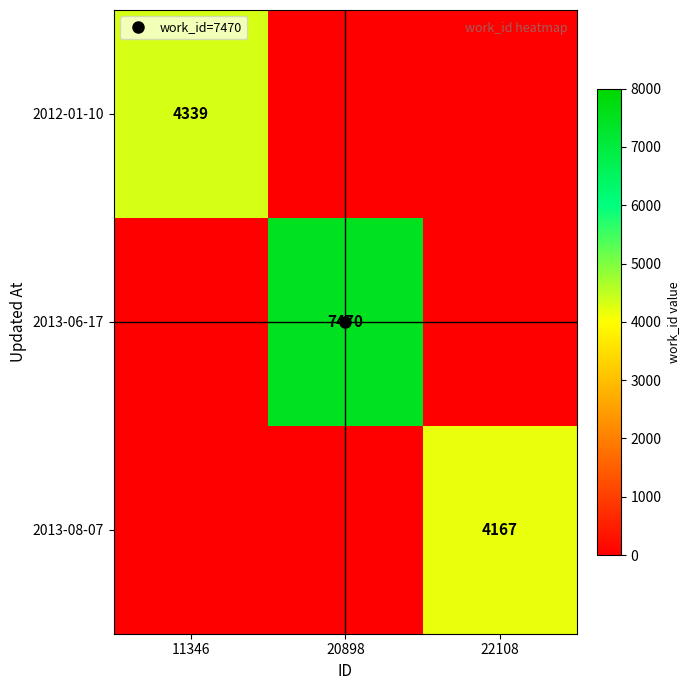

The value of 2012-01-10 at 20898 is -2994. True or false?

False